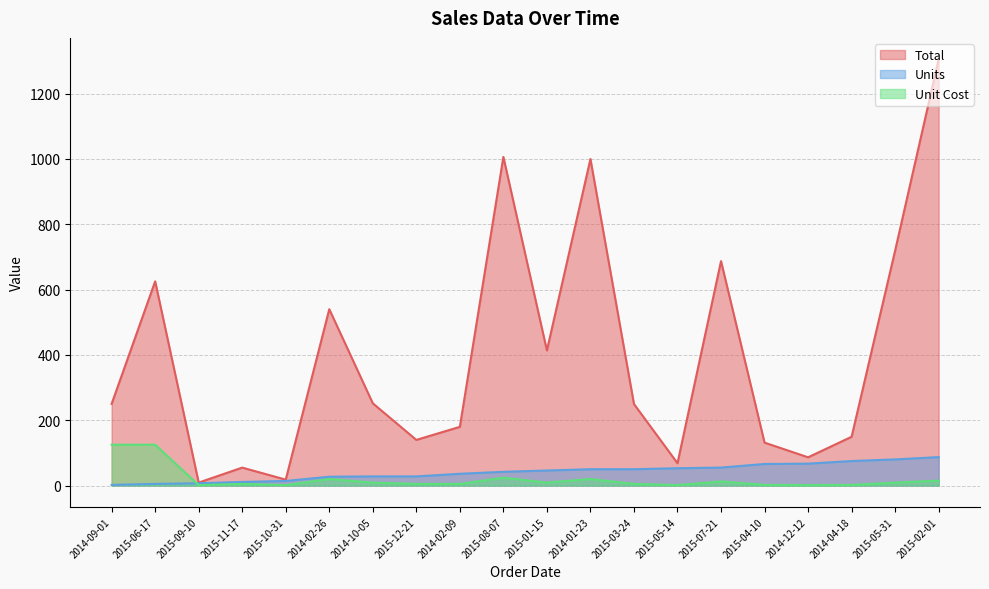

What is the value of the Total point at the 15th from the left?

687.0